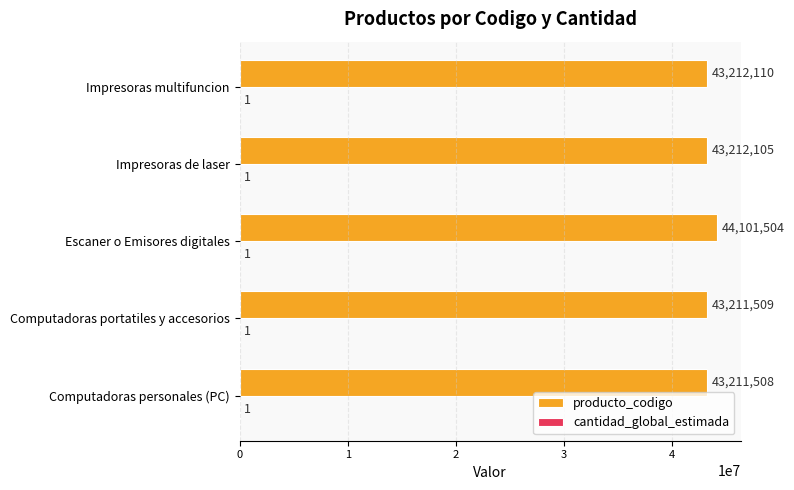

The producto_codigo series shows 16370125 at Computadoras portatiles y accesorios. True or false?

False